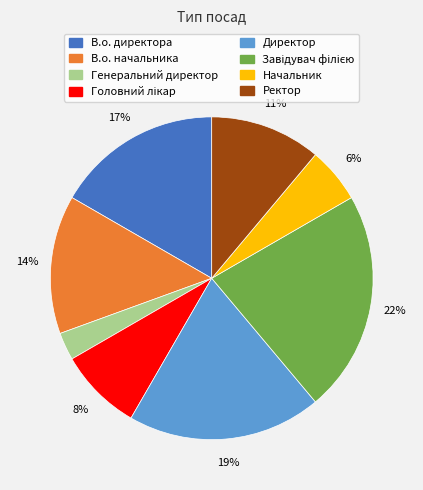

Is the sum of Директор and Начальник greater than half?

No